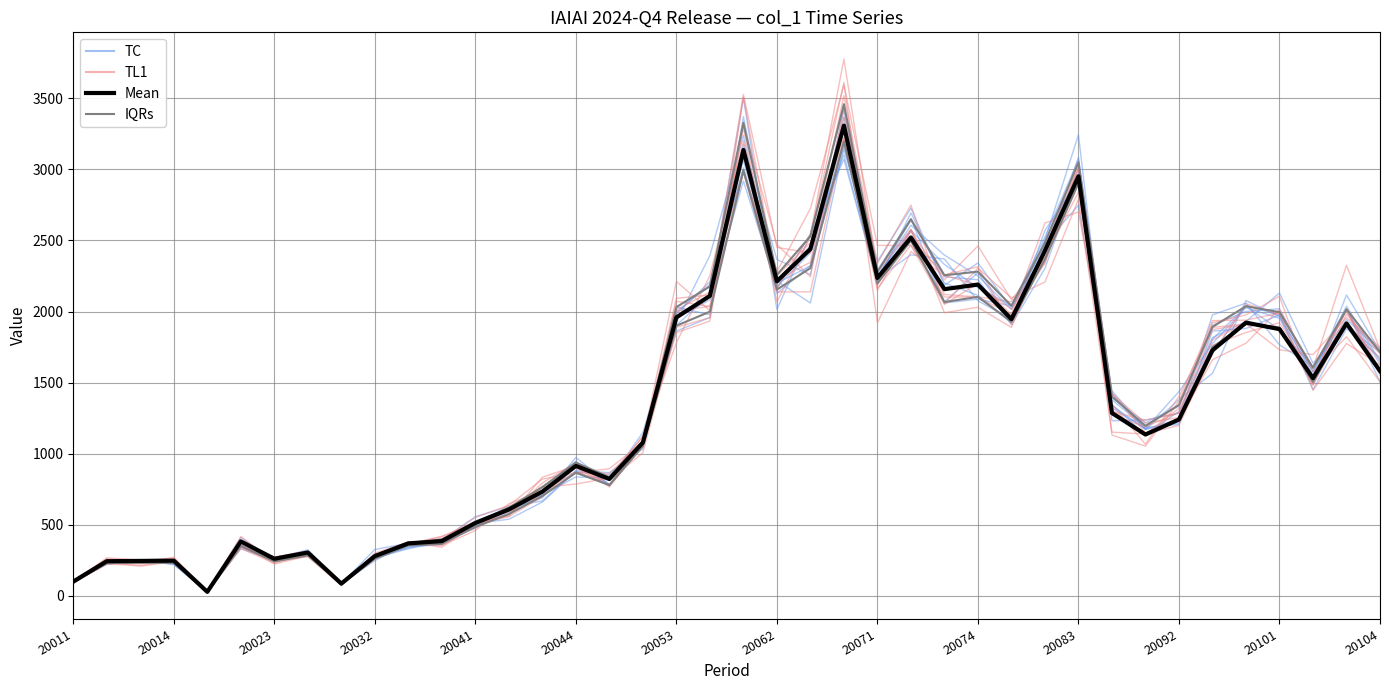

What is the maximum value shown in the chart?

3370.7